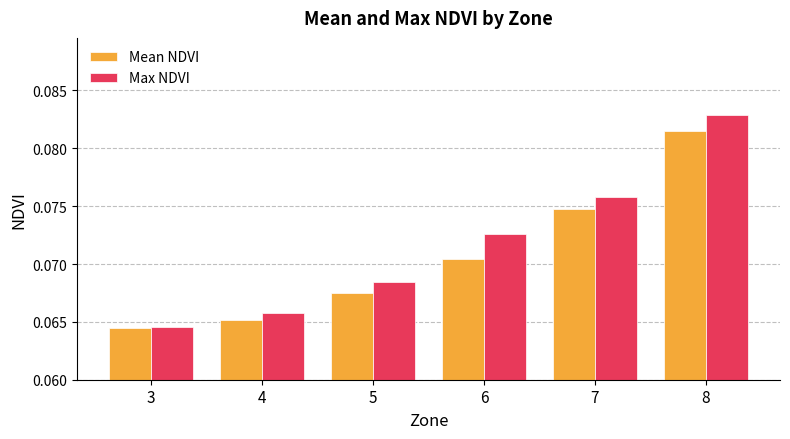

How many Mean NDVI values are between 0 and 1?

6